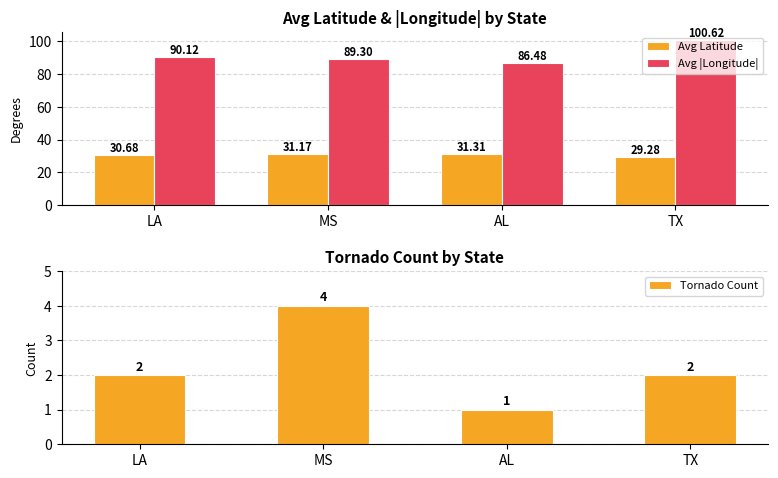

Is it true that Tornado Count equals 4.0 at MS?

True